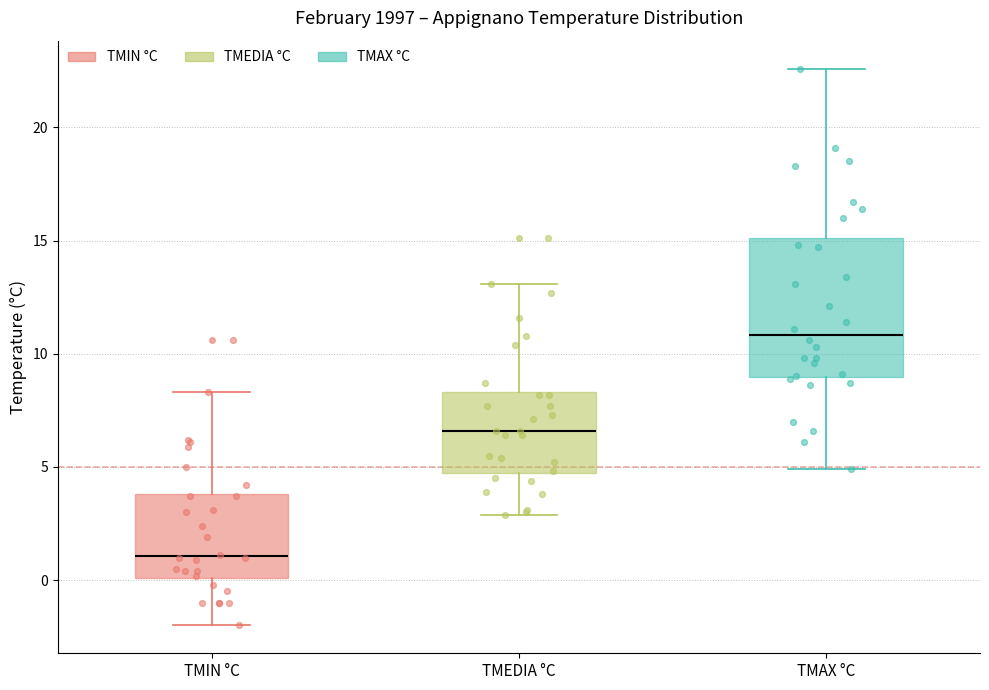

Comparing the boxes themselves (not the whiskers), which one is the tallest?

TMAX °C